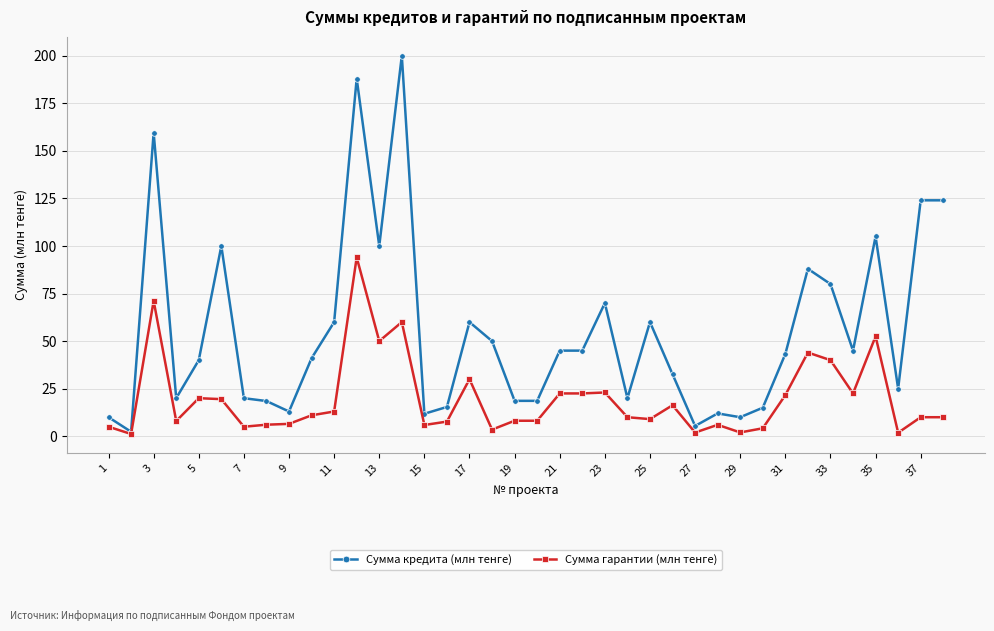

Which series has the largest range (max minus min)?

Сумма кредита (млн тенге)